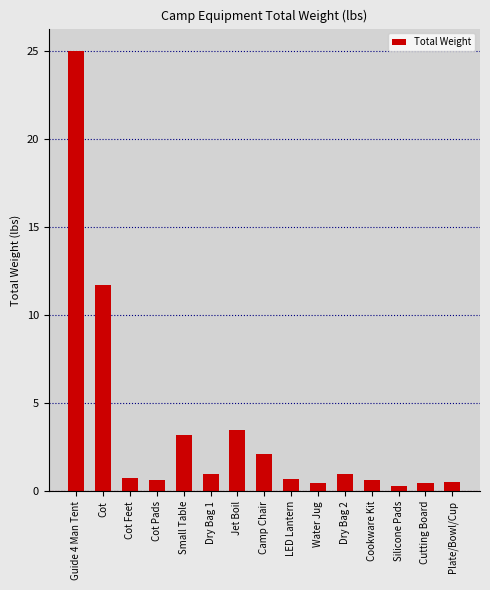

At which category does the chart reach its peak across all series?

Guide 4 Man Tent